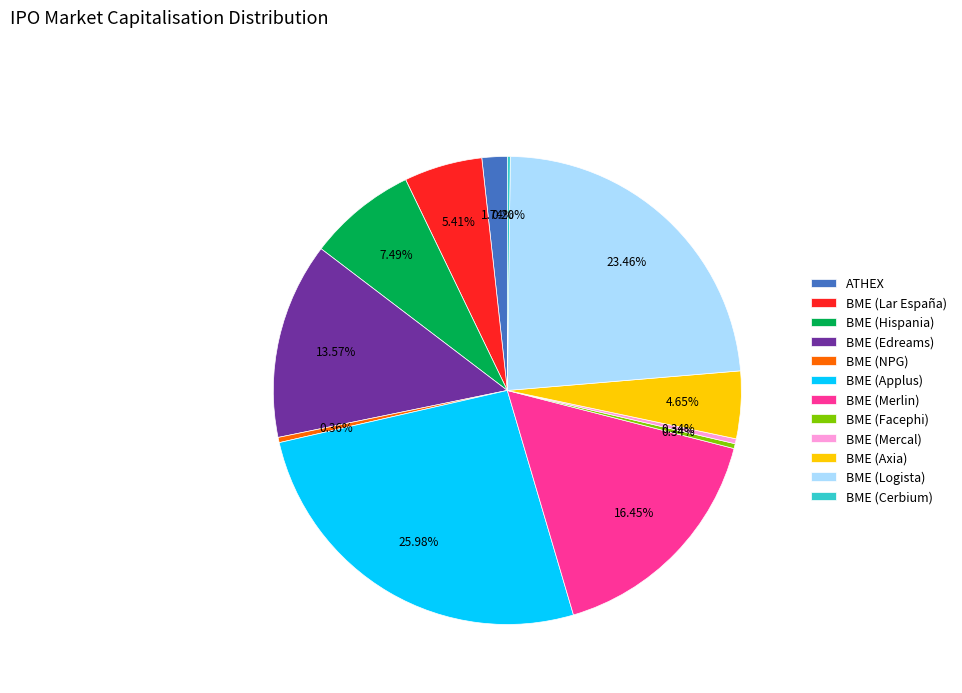

To the nearest percent, what is the average slice percentage?

8%